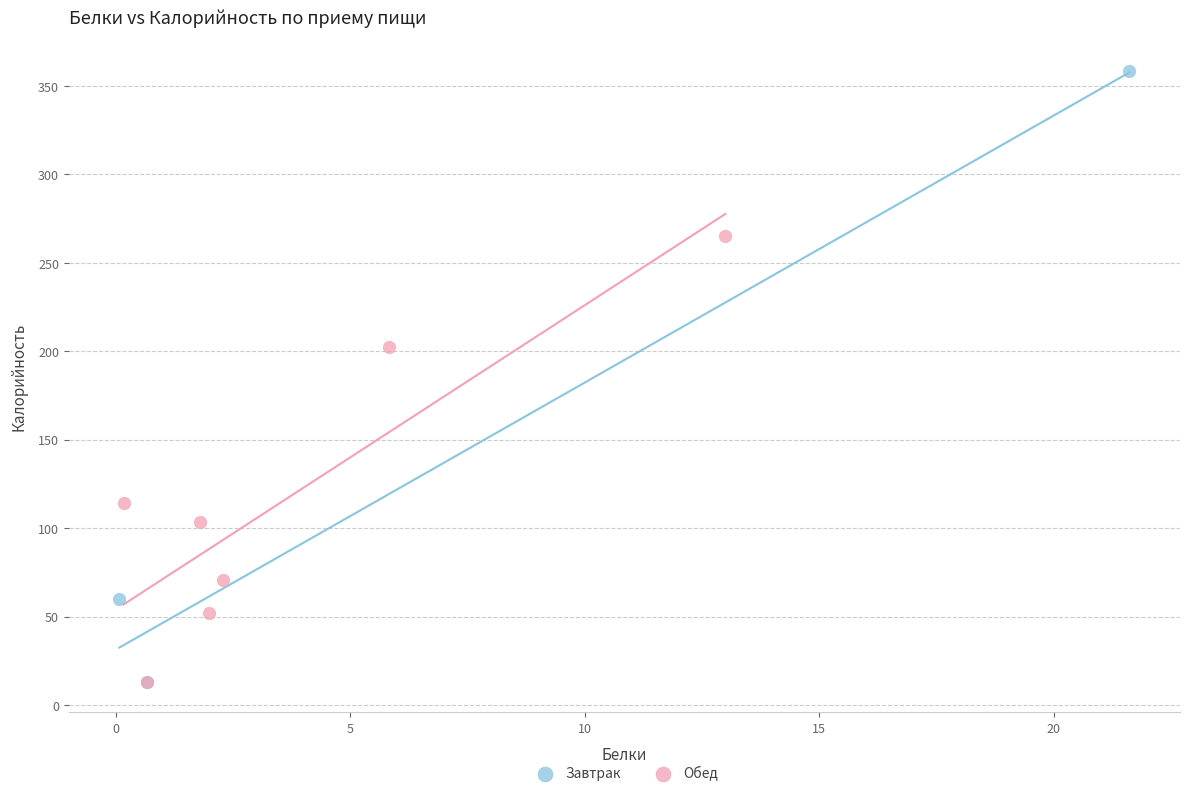

Which series has the largest Y range (max minus min)?

Завтрак